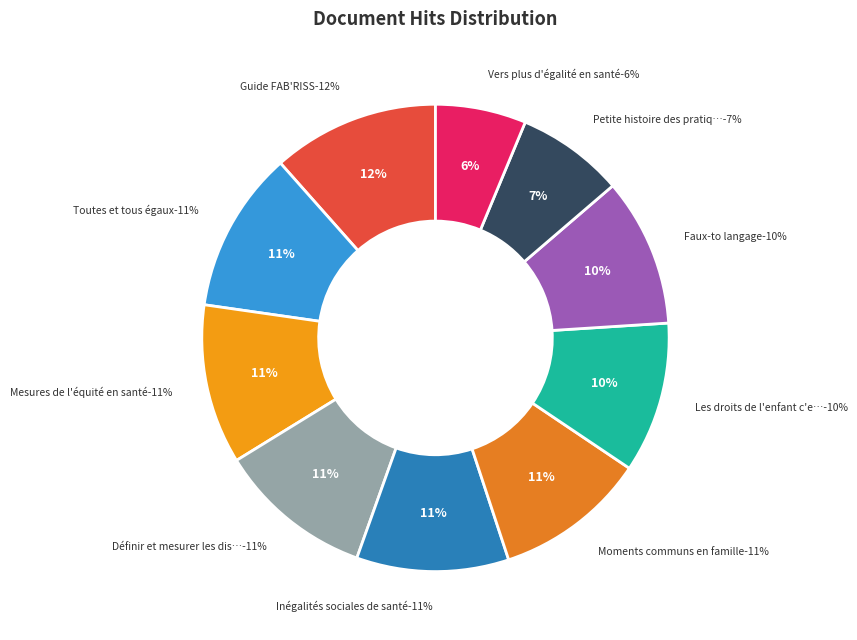

Which slice is the smallest?

Vers plus d'égalité en santé